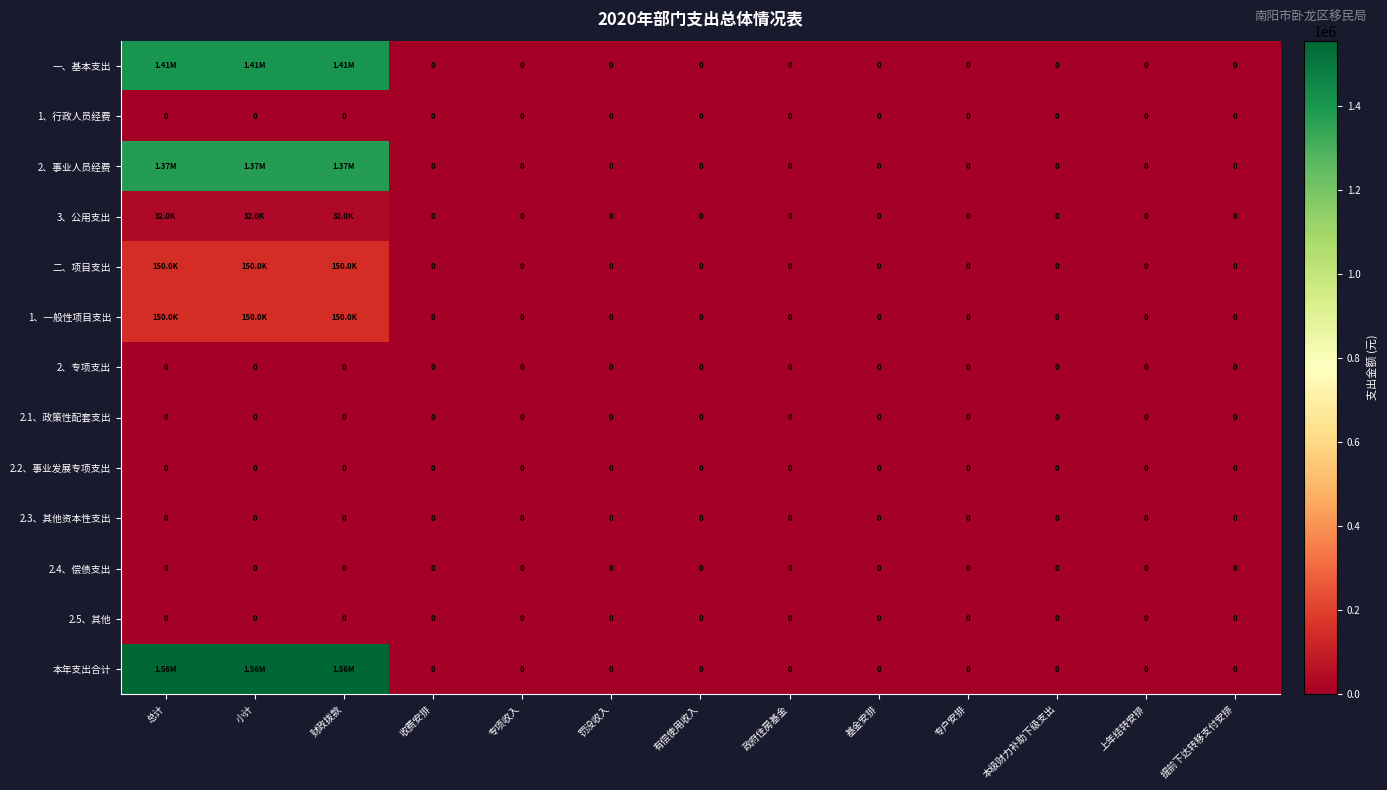

Where is 一、基本支出 nearest to the value 702637?

收费安排